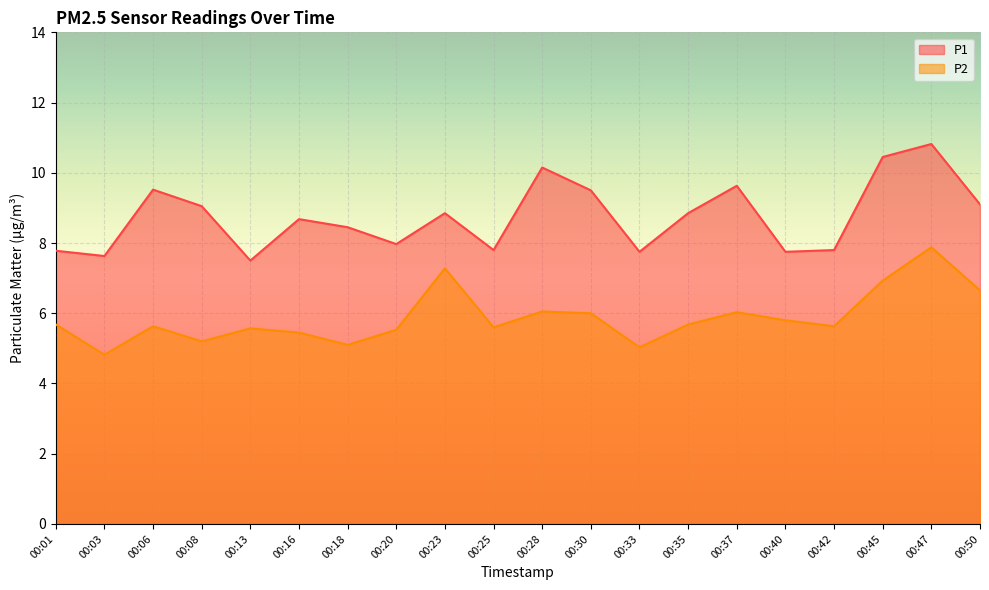

How many distinct data groups are displayed?

2